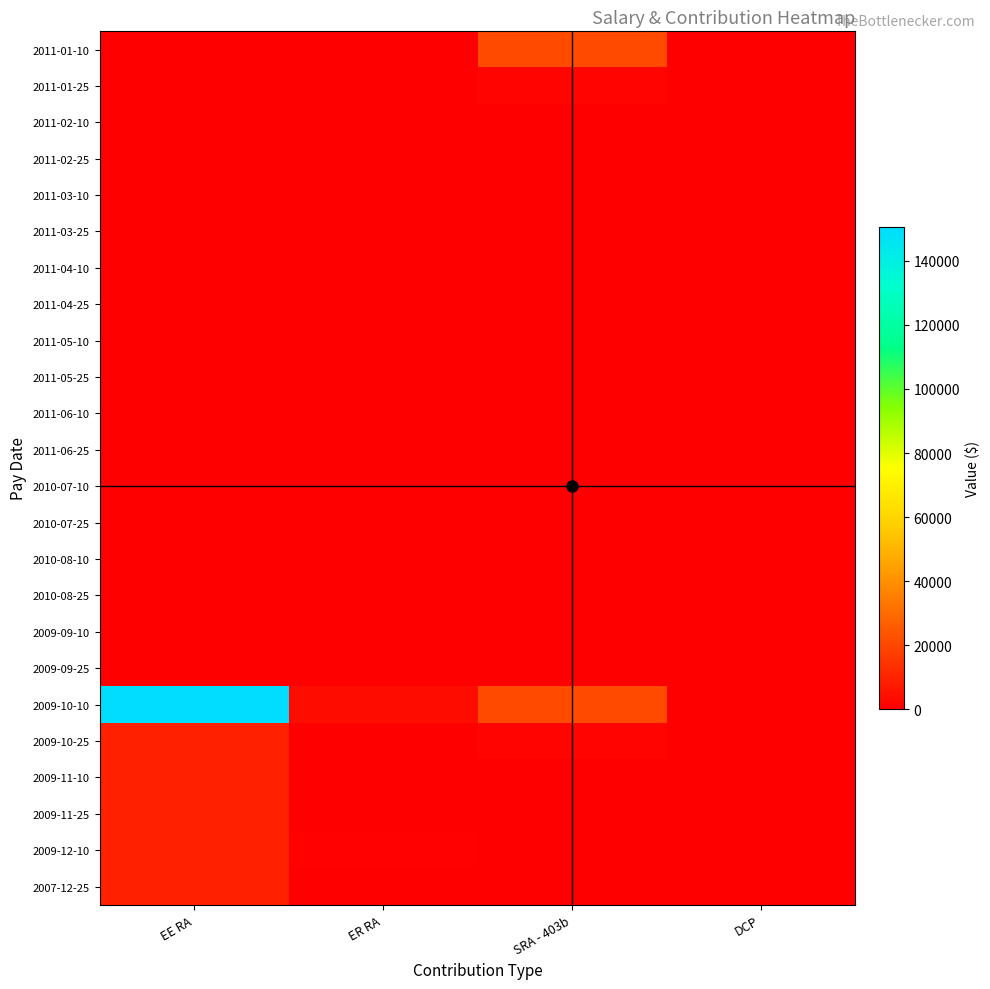

Reading right to left, what are all the values shown in this chart?

2011-01-10: DCP=0.0	SRA - 403b=20790.2	ER RA=0.0	EE RA=0.0
2011-01-25: DCP=0.0	SRA - 403b=1223.0	ER RA=0.0	EE RA=0.0
2011-02-10: DCP=0.0	SRA - 403b=0.0	ER RA=0.0	EE RA=0.0
2011-02-25: DCP=0.0	SRA - 403b=0.0	ER RA=0.0	EE RA=0.0
2011-03-10: DCP=0.0	SRA - 403b=0.0	ER RA=0.0	EE RA=0.0
2011-03-25: DCP=0.0	SRA - 403b=0.0	ER RA=0.0	EE RA=0.0
2011-04-10: DCP=0.0	SRA - 403b=0.0	ER RA=0.0	EE RA=0.0
2011-04-25: DCP=0.0	SRA - 403b=0.0	ER RA=0.0	EE RA=0.0
2011-05-10: DCP=0.0	SRA - 403b=0.0	ER RA=0.0	EE RA=0.0
2011-05-25: DCP=0.0	SRA - 403b=0.0	ER RA=0.0	EE RA=0.0
2011-06-10: DCP=0.0	SRA - 403b=0.0	ER RA=0.0	EE RA=0.0
2011-06-25: DCP=0.0	SRA - 403b=0.0	ER RA=0.0	EE RA=0.0
2010-07-10: DCP=0.0	SRA - 403b=0.0	ER RA=0.0	EE RA=0.0
2010-07-25: DCP=0.0	SRA - 403b=0.0	ER RA=0.0	EE RA=0.0
2010-08-10: DCP=0.0	SRA - 403b=0.0	ER RA=0.0	EE RA=0.0
2010-08-25: DCP=0.0	SRA - 403b=0.0	ER RA=0.0	EE RA=0.0
2009-09-10: DCP=0.0	SRA - 403b=0.0	ER RA=0.0	EE RA=0.0
2009-09-25: DCP=0.0	SRA - 403b=0.0	ER RA=0.0	EE RA=0.0
2009-10-10: DCP=0.0	SRA - 403b=20790.2	ER RA=3765.3	EE RA=150615.4
2009-10-25: DCP=0.0	SRA - 403b=1223.0	ER RA=221.5	EE RA=8859.7
2009-11-10: DCP=0.0	SRA - 403b=0.0	ER RA=0.1	EE RA=8859.7
2009-11-25: DCP=0.0	SRA - 403b=0.0	ER RA=0.0	EE RA=8859.7
2009-12-10: DCP=0.0	SRA - 403b=0.0	ER RA=664.5	EE RA=8859.7
2007-12-25: DCP=0.0	SRA - 403b=0.0	ER RA=221.5	EE RA=8859.7